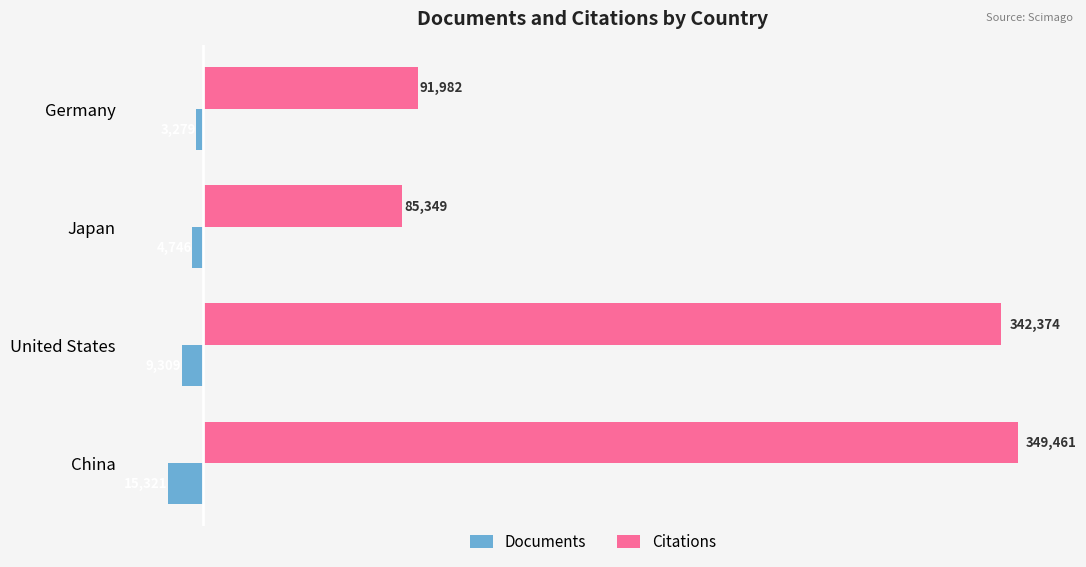

Which series has the widest spread of values?

Citations